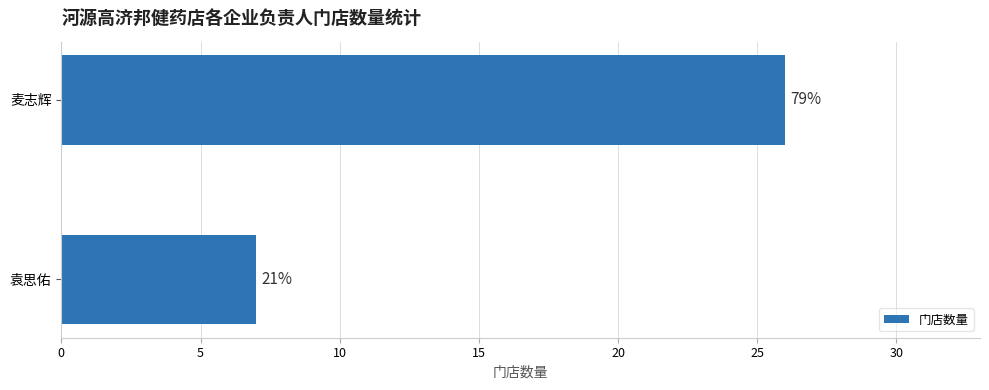

Count the values in the range 7 to 26.

2